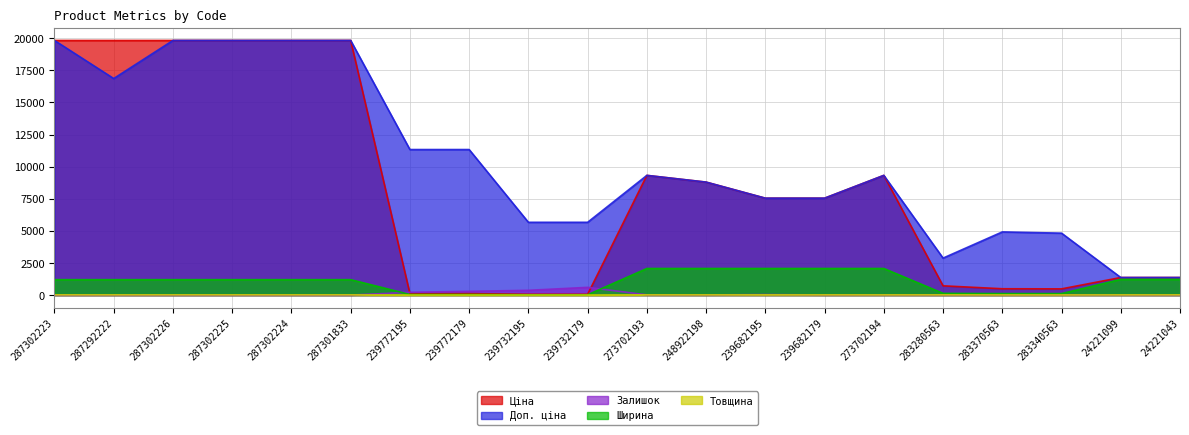

How many values in the Доп. ціна series exceed 9321?

10